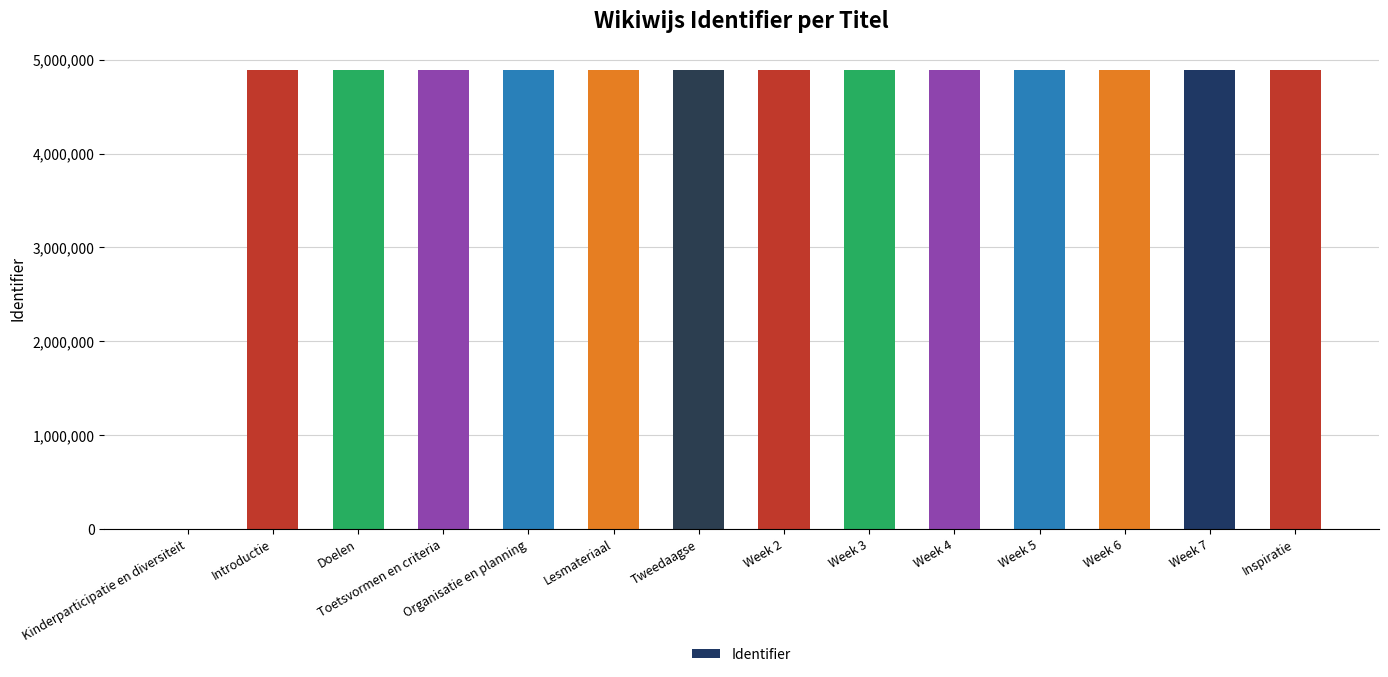

What is the sum of all values?

63581273